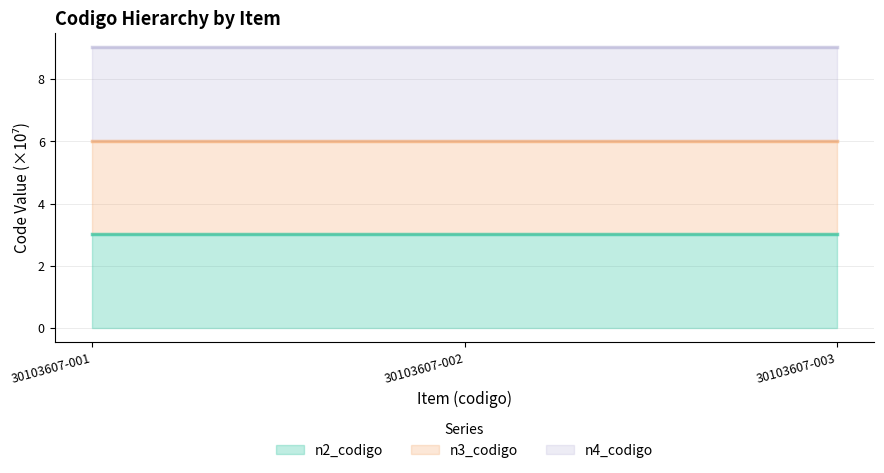

What are all the series names shown in the legend?

n2_codigo (line), n3_codigo (line), n4_codigo (line)